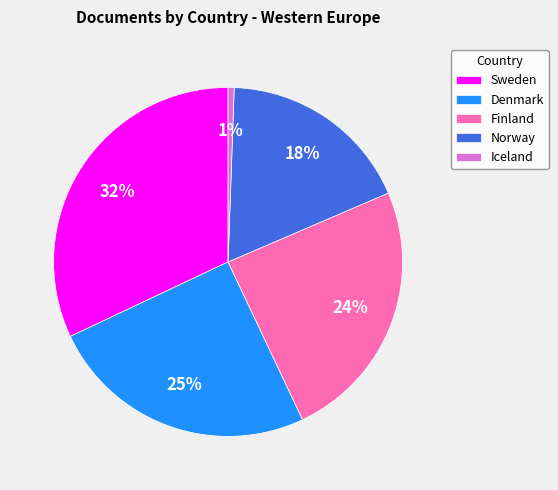

To the nearest percent, what is the average slice percentage?

20%